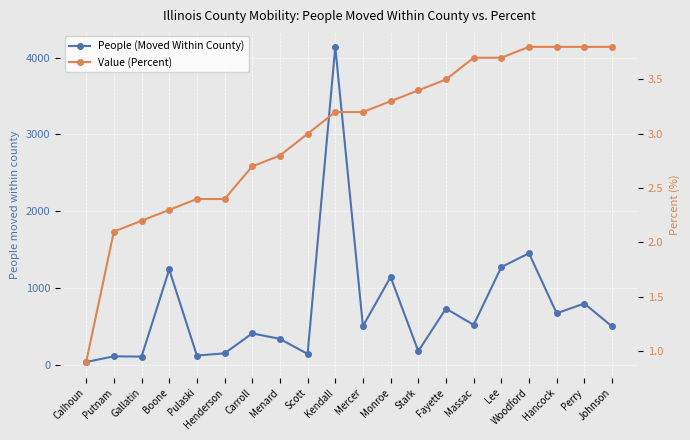

What is the label of the 9th point from the left?

Scott